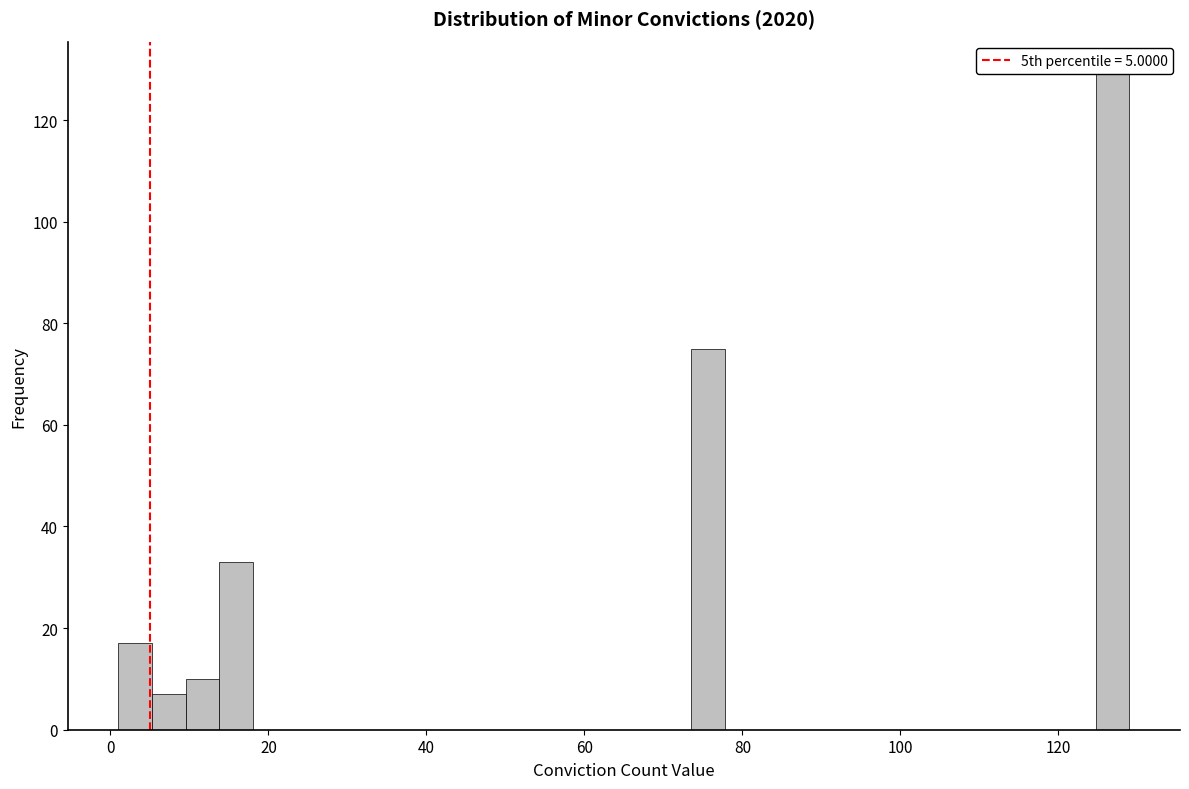

Read against the x-axis, roughly where is the centre of the tallest bar?

126